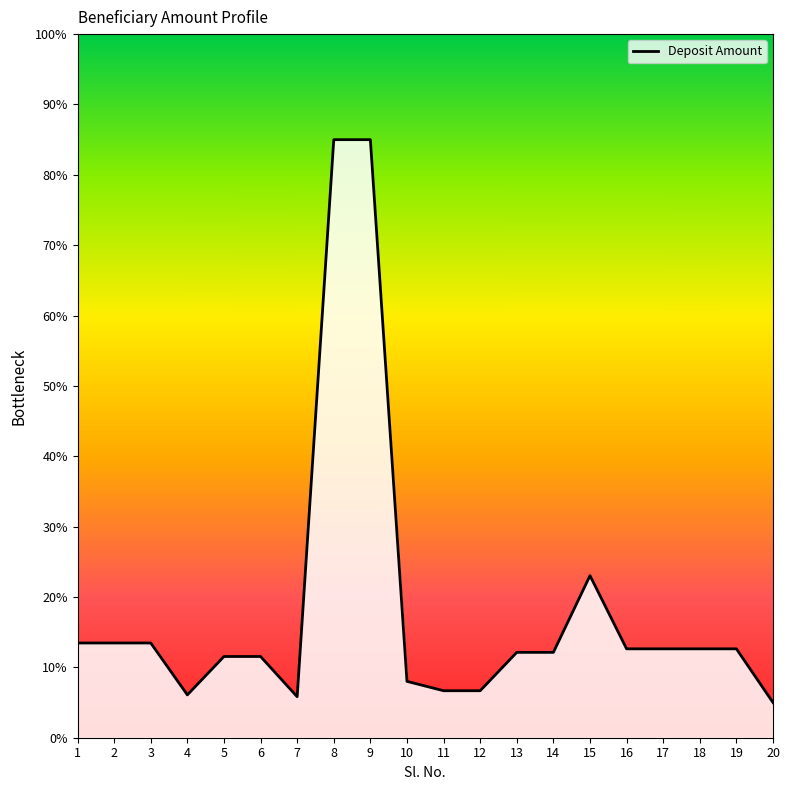

List the labels in order of value, largest first.

8, 9, 15, 1, 2, 3, 16, 17, 18, 19, 13, 14, 5, 6, 10, 11, 12, 4, 7, 20